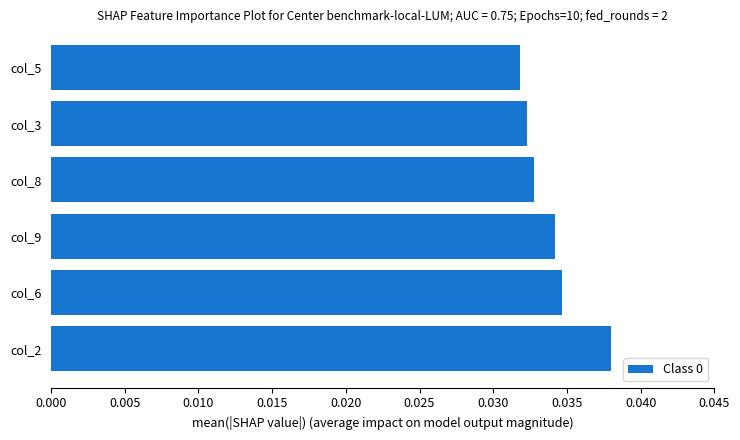

Is it true that the value at col_9 is 0.1?

False